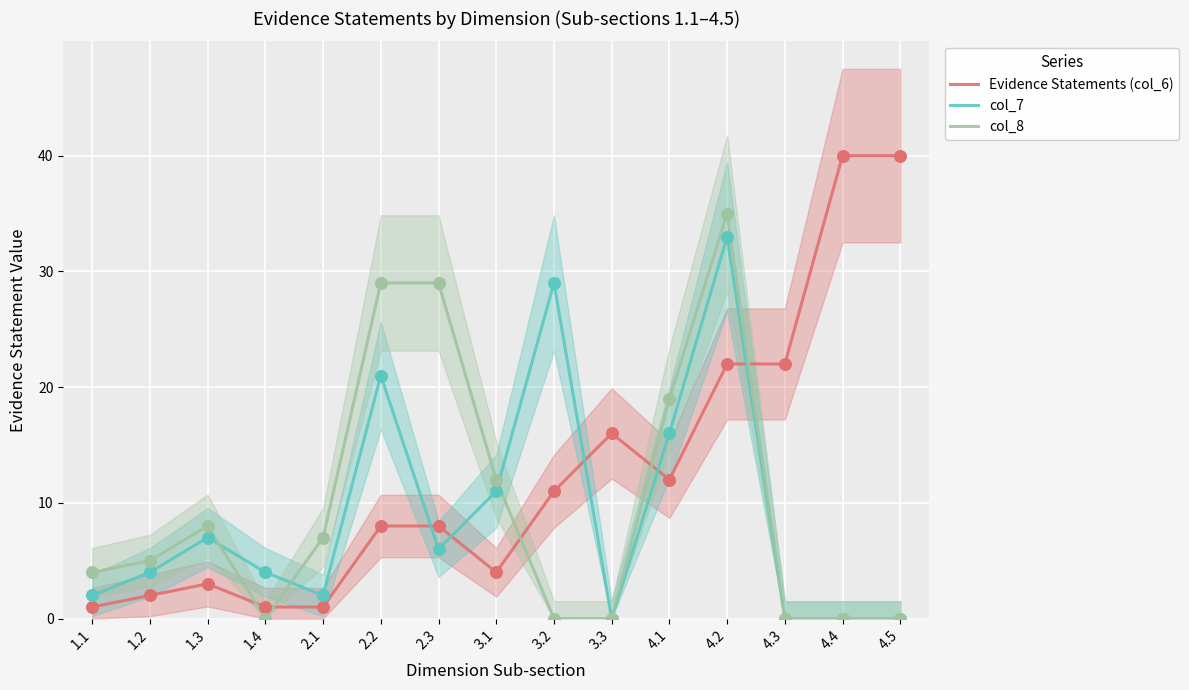

What are all the series names shown in the legend?

Evidence Statements (col_6), col_7, col_8